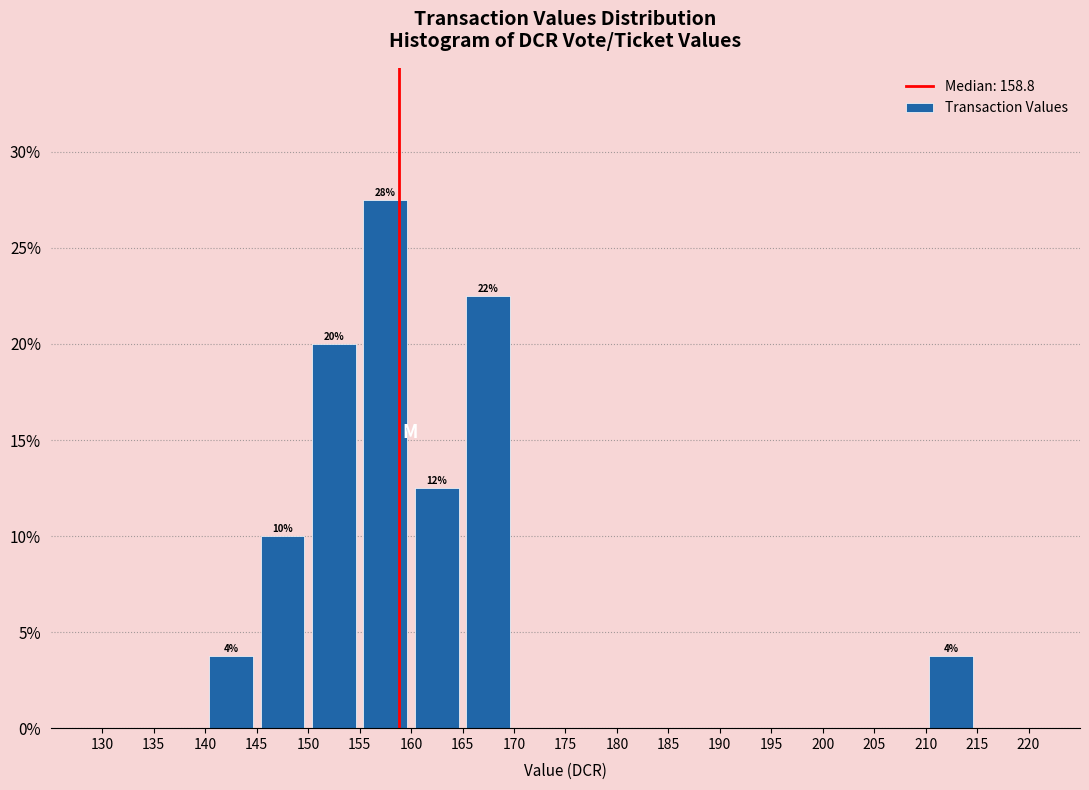

Over which range of the x-axis is the bar tallest?

155 to 160